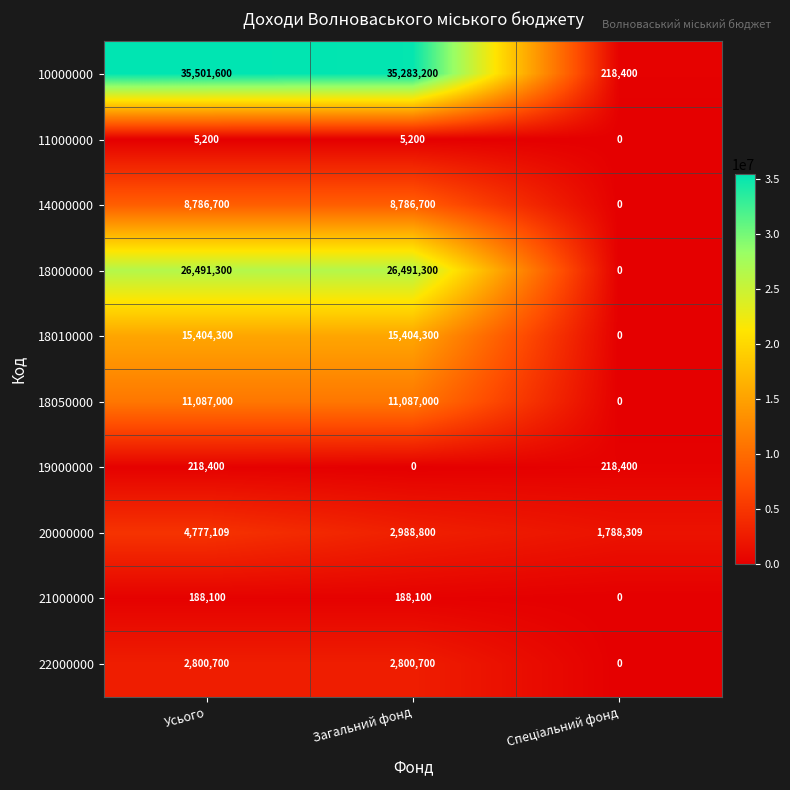

Which series has the widest spread of values?

10000000